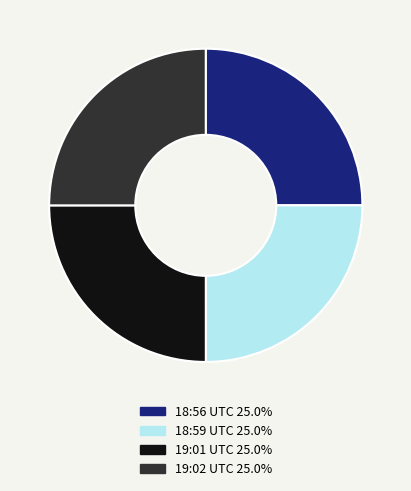

Is there any slice that represents more than half of the pie?

No